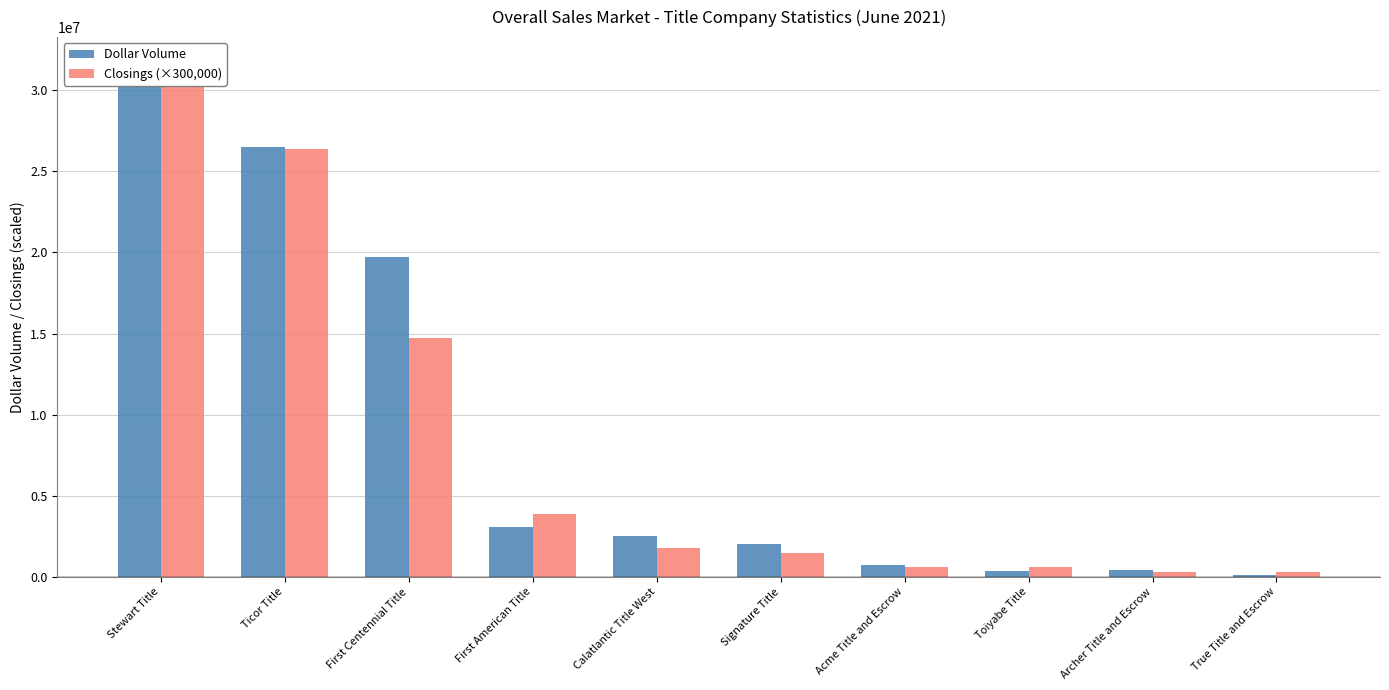

Rank the categories by Closings (×300,000) value from highest to lowest.

Stewart Title, Ticor Title, First Centennial Title, First American Title, Calatlantic Title West, Signature Title, Acme Title and Escrow, Toiyabe Title, Archer Title and Escrow, True Title and Escrow